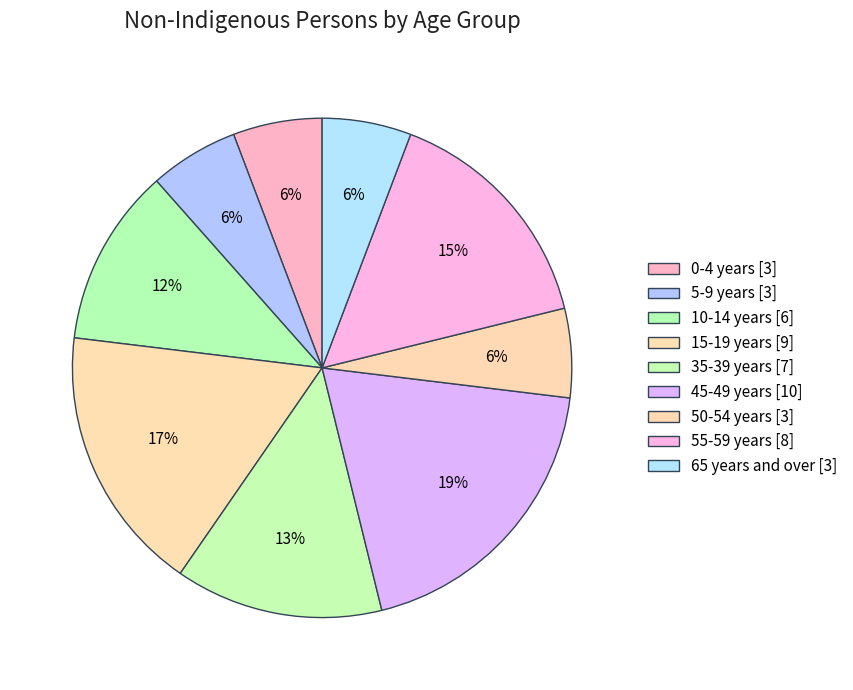

Rank the categories by value from highest to lowest.

45-49 years, 15-19 years, 55-59 years, 35-39 years, 10-14 years, 0-4 years, 5-9 years, 50-54 years, 65 years and over